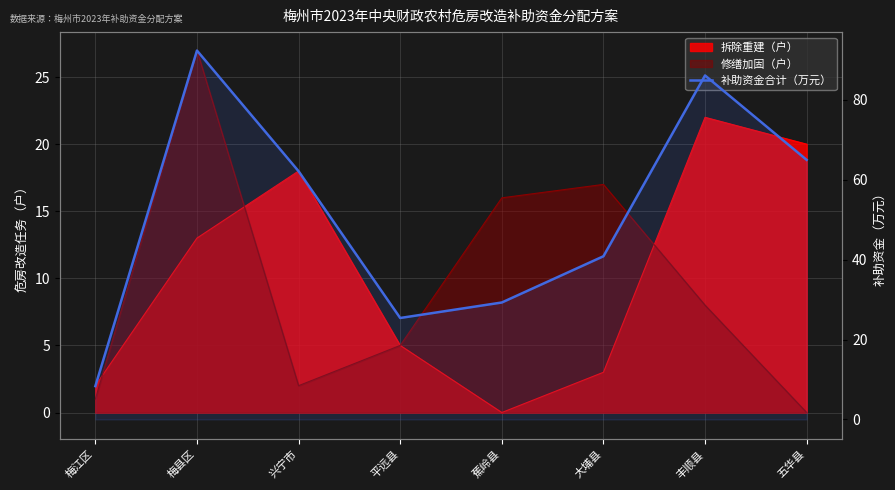

What is the value of the 5th point from the left?

29.3